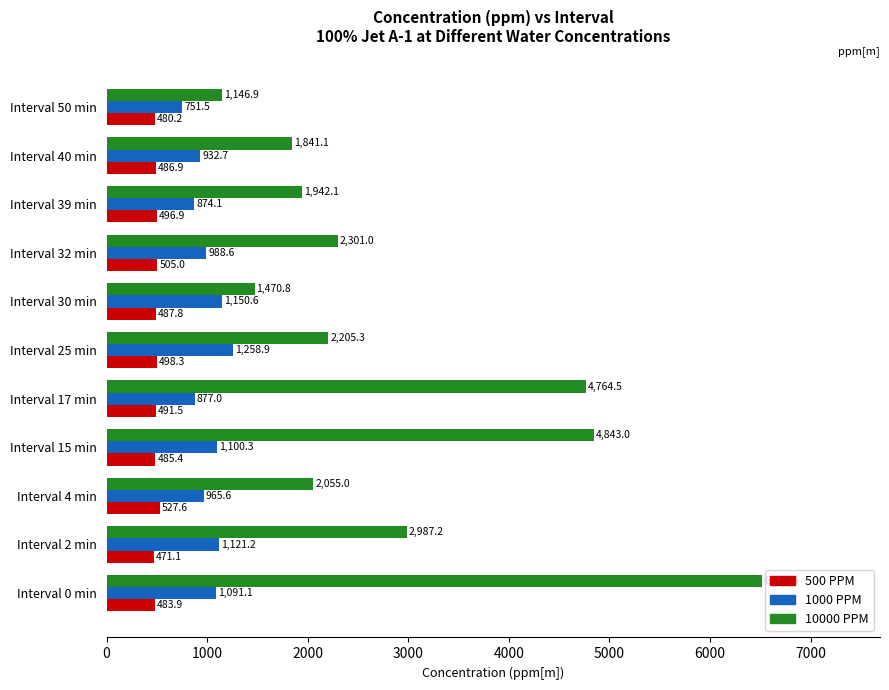

What are all the series names shown in the legend?

500 PPM, 1000 PPM, 10000 PPM